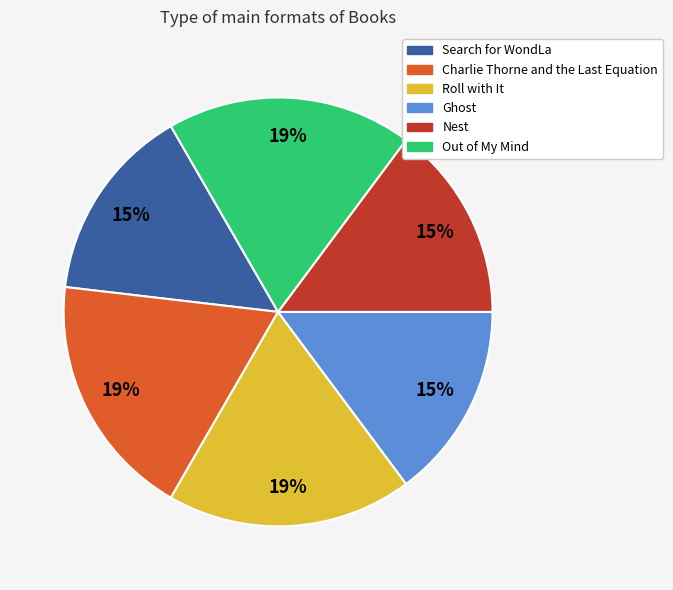

The Nest slice represents 28% of the pie. True or false?

False